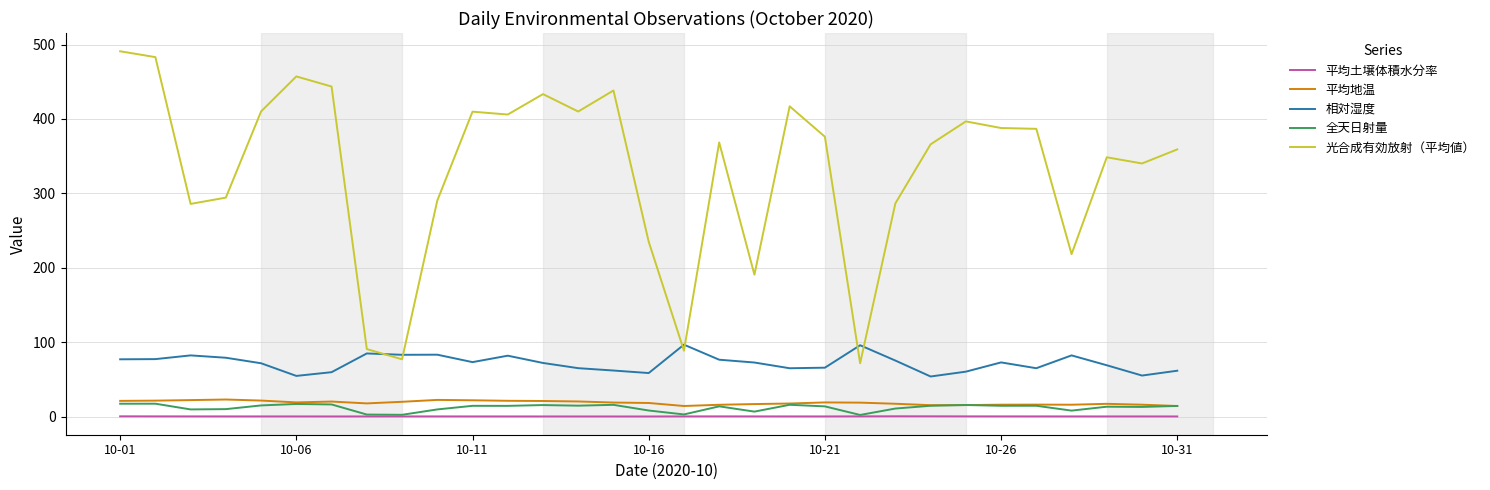

What is the greatest value displayed?

490.9